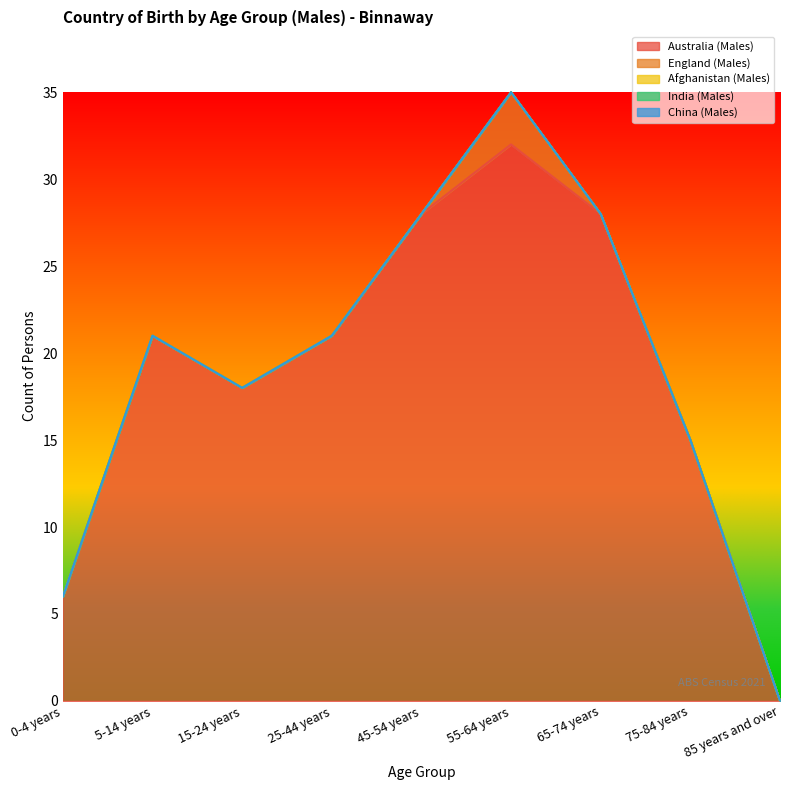

Between 25-44 years and 55-64 years, which is larger?

55-64 years